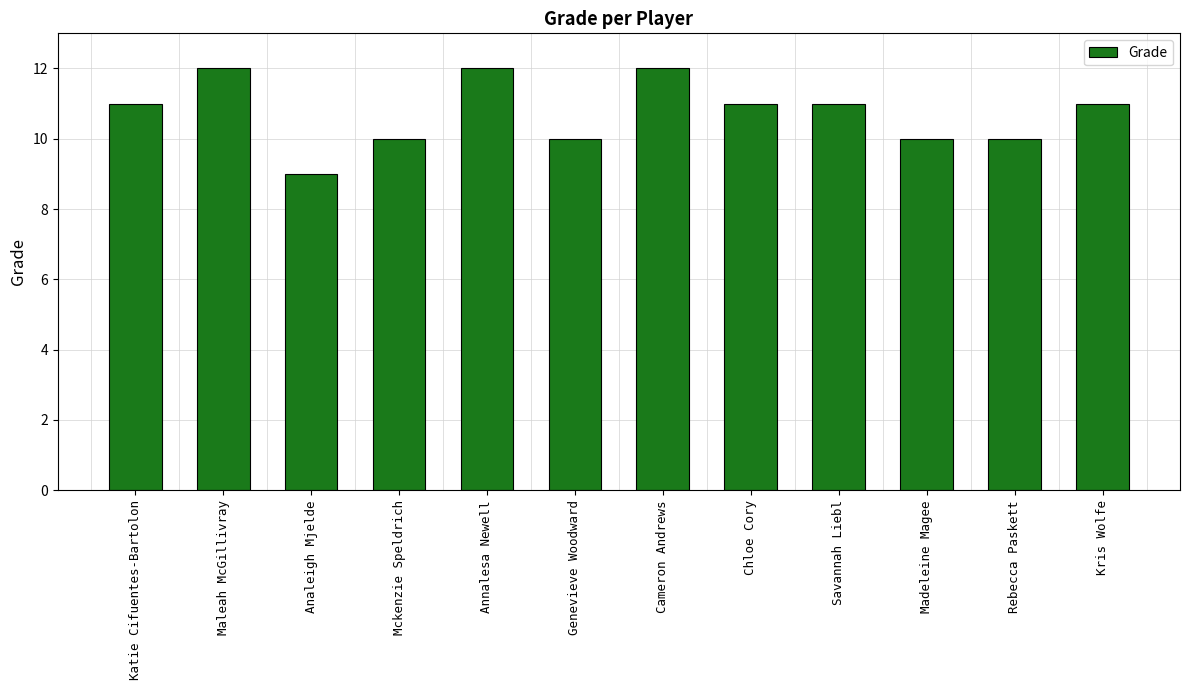

What is the label of the 3rd bar from the left?

Analeigh Mjelde